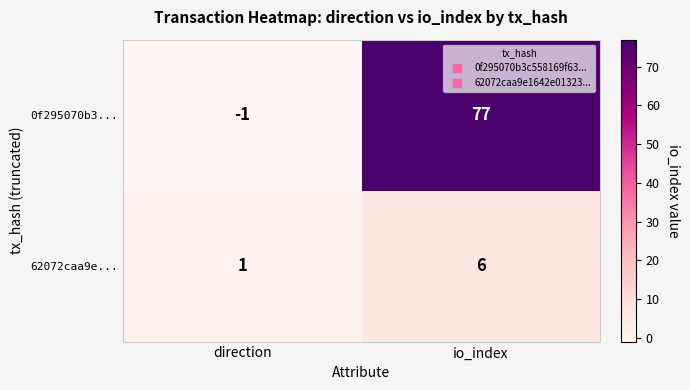

Count the number of categories in the chart.

2